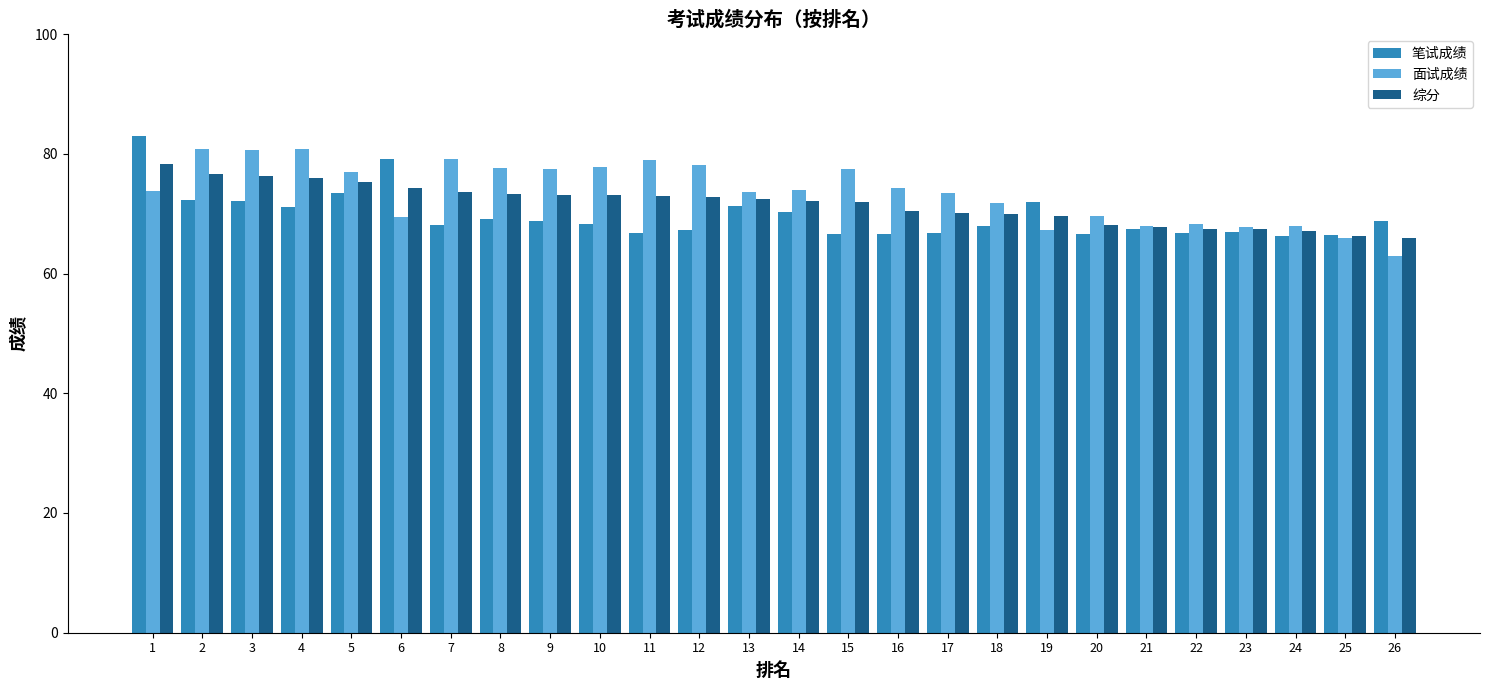

What is the spread (max minus min) of values at 21?

0.6